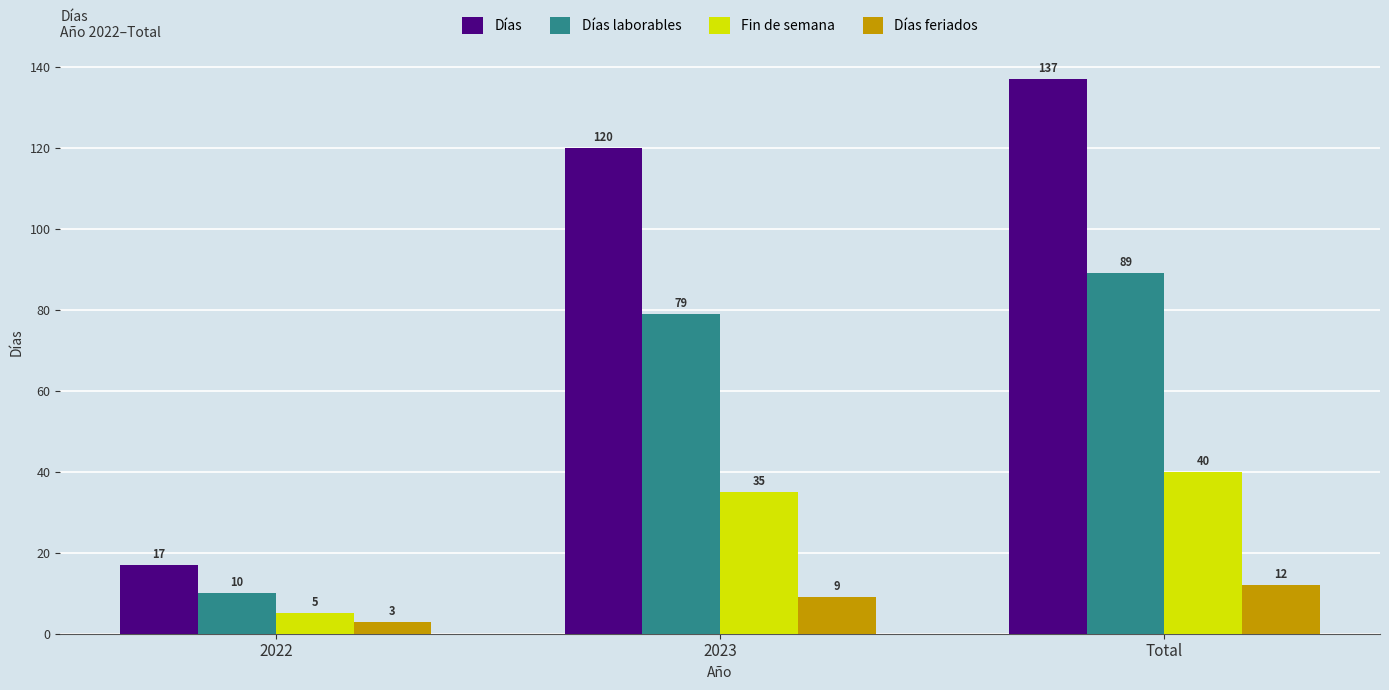

What is the average value of the Días laborables series?

59